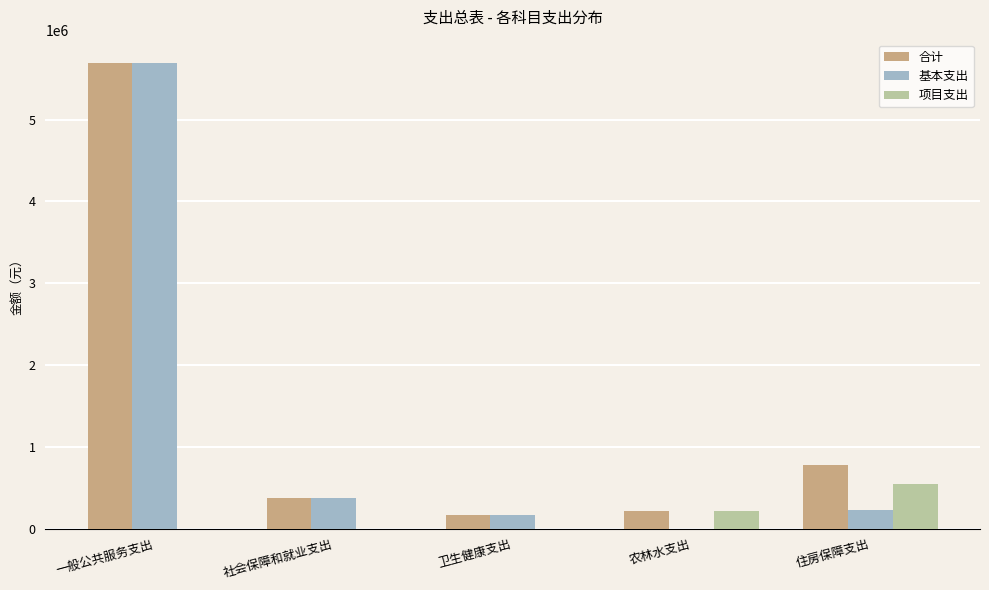

At which category is the sum across all series the highest?

一般公共服务支出